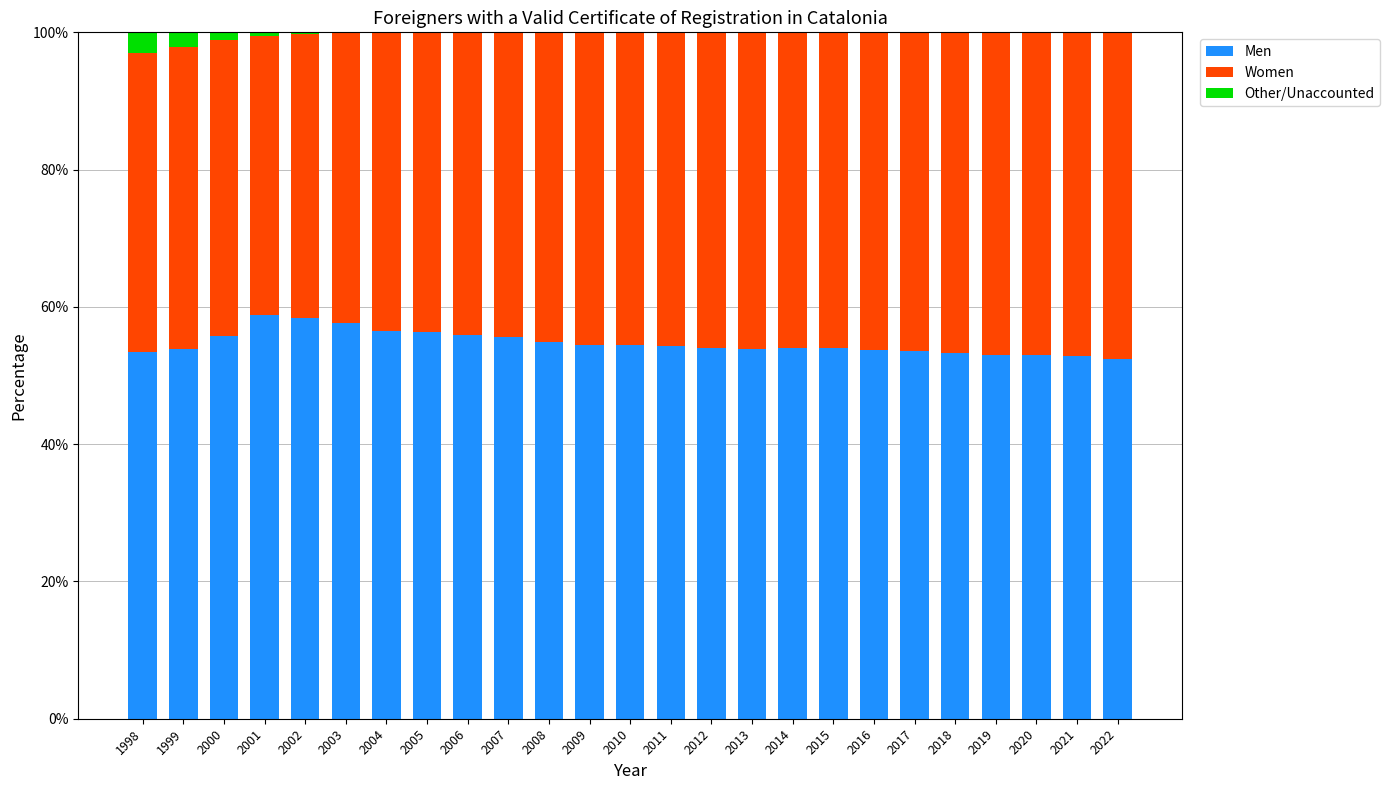

Are the bars horizontal?

No